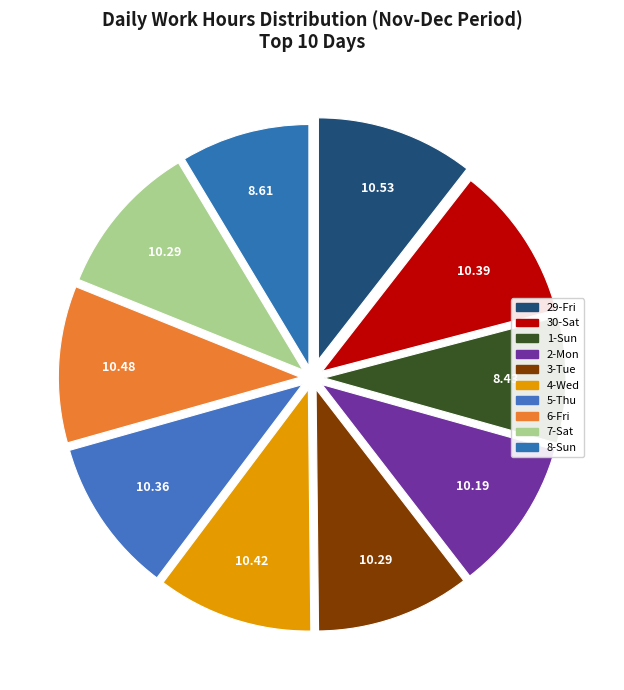

Does any single category account for the majority?

No